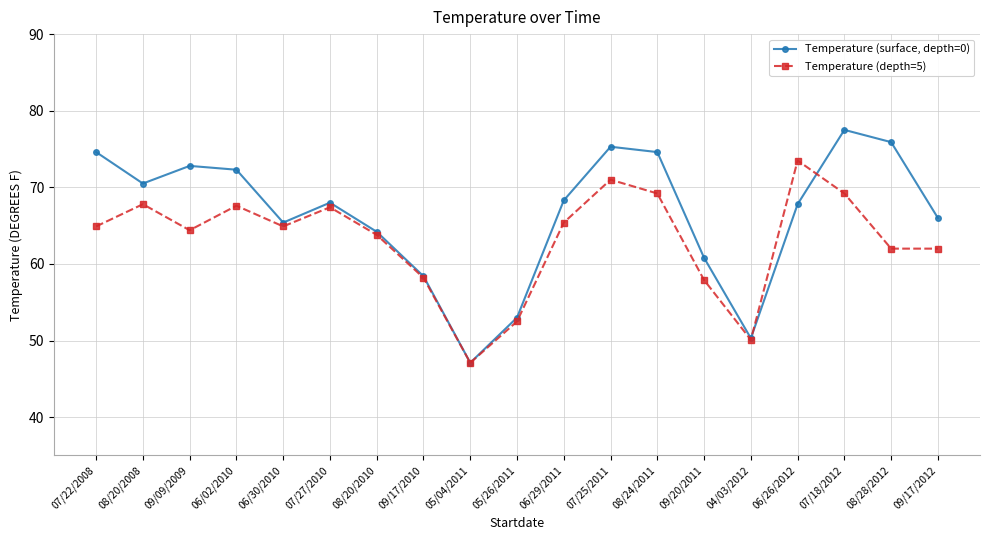

Rank the series by their maximum value, from highest to lowest.

Temperature (surface, depth=0), Temperature (depth=5)